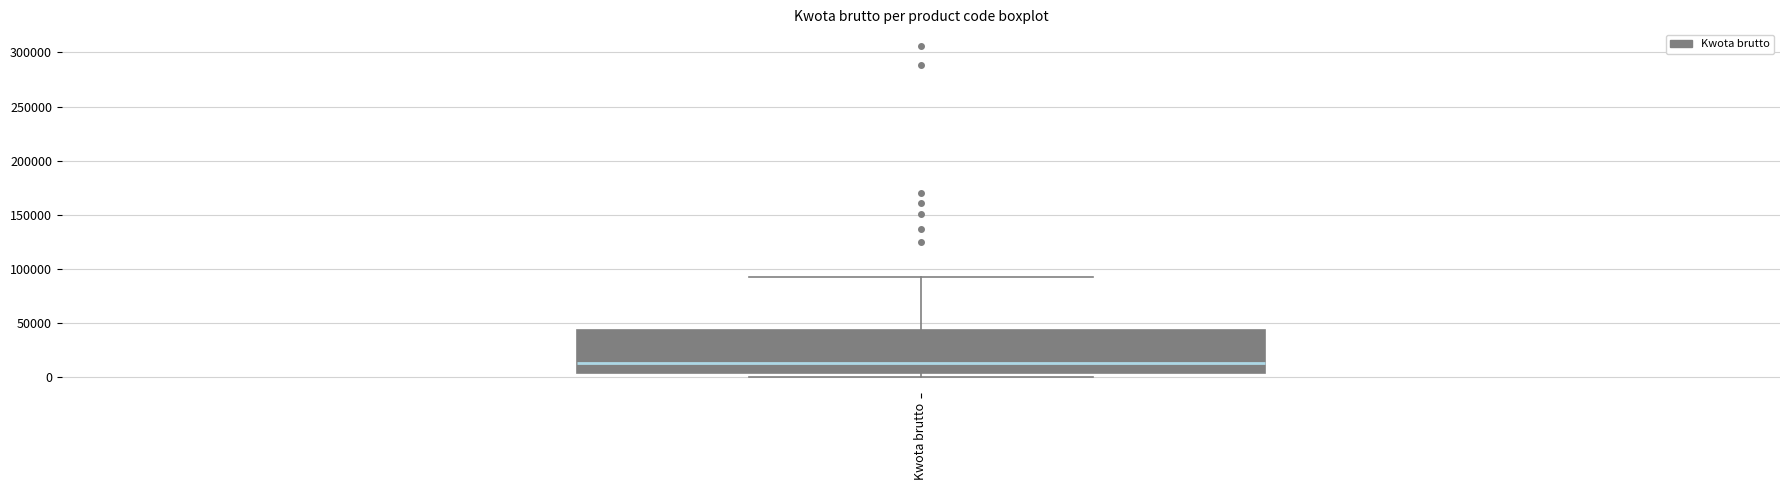

Read this box plot against the y-axis: the position of the median line, the range covered by the box, and the ends of both whiskers. The values are not printed on the chart, so give them approximately, as read against the axis.

median 15000, box 5000 to 45000, whiskers 0 to 90000